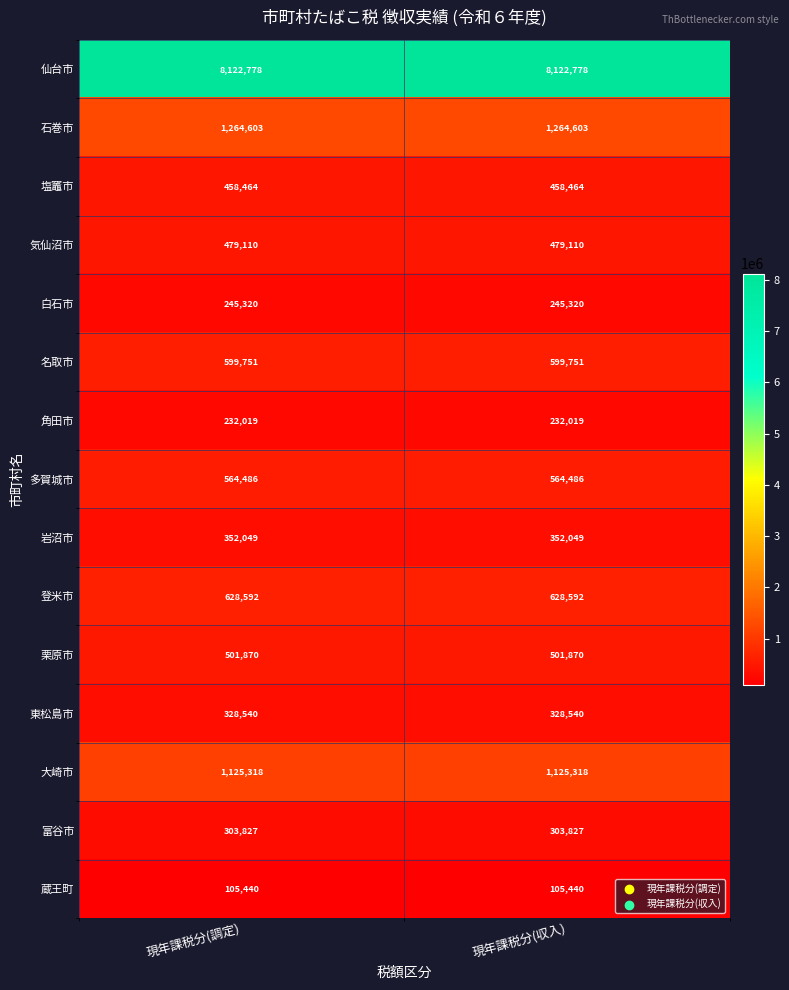

The value of 登米市 at 現年課税分(収入) is 628592. True or false?

True